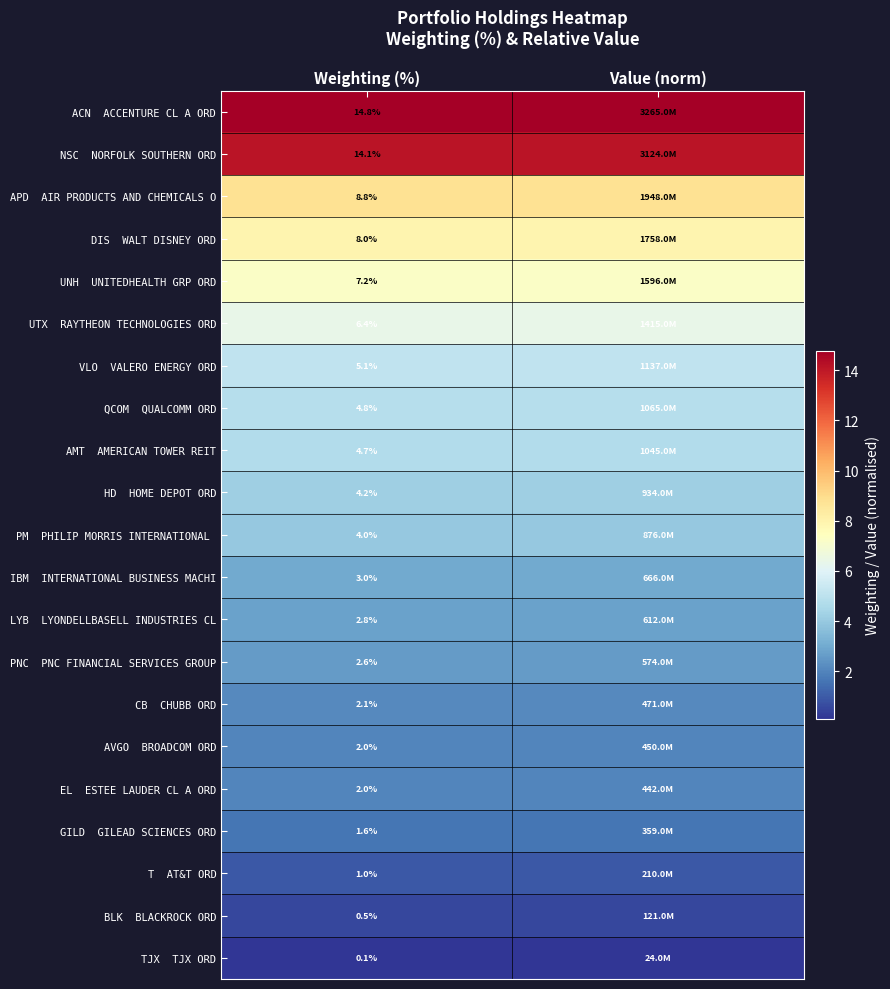

Which category has the lowest value in the LYB LYONDELLBASELL INDUSTRIES CL series?

Weighting (%)